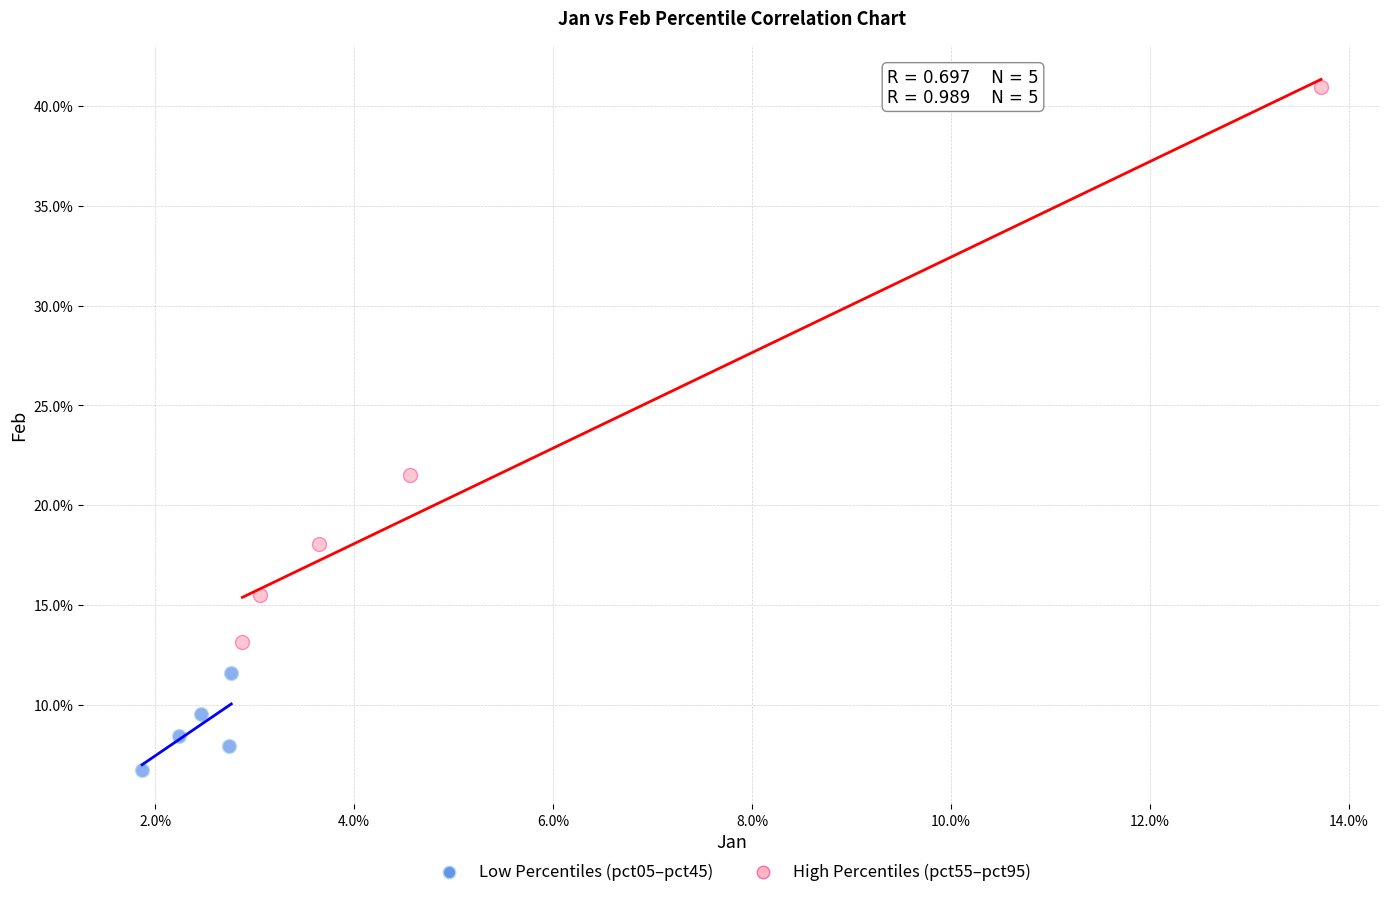

What are all the series names shown in the legend?

Low Percentiles (pct05–pct45), High Percentiles (pct55–pct95)